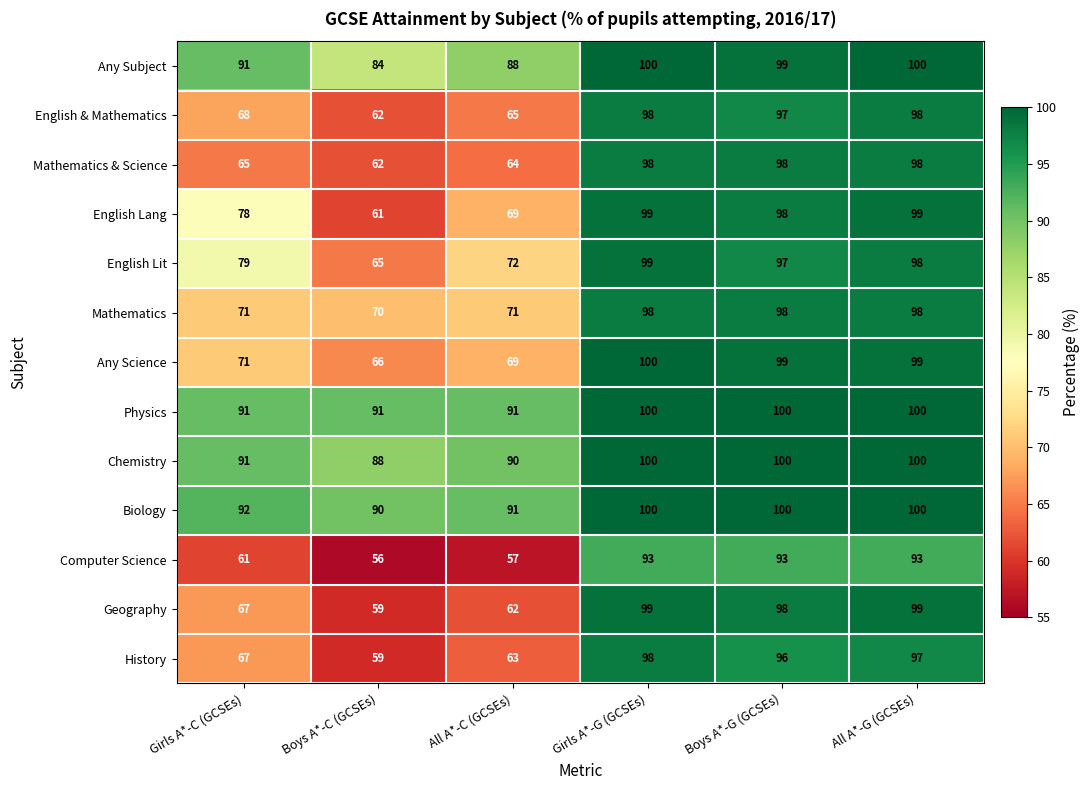

At which category is the sum across all series the highest?

Girls A*-G (GCSEs)